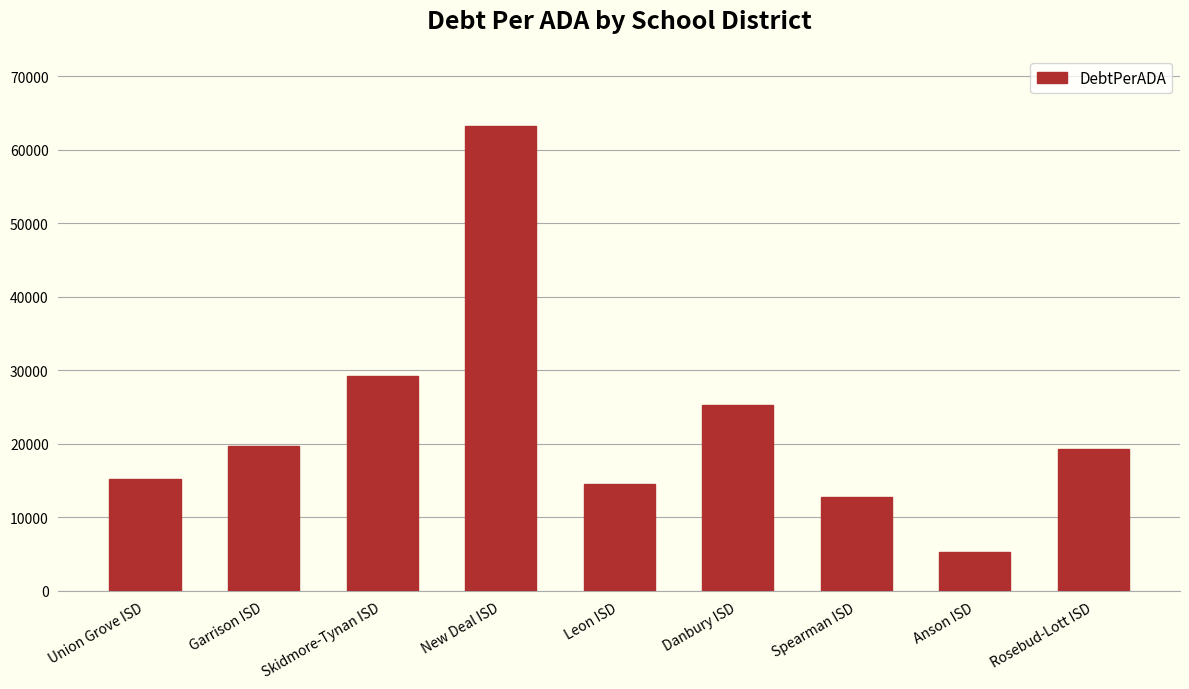

What position from the right is Rosebud-Lott ISD?

1